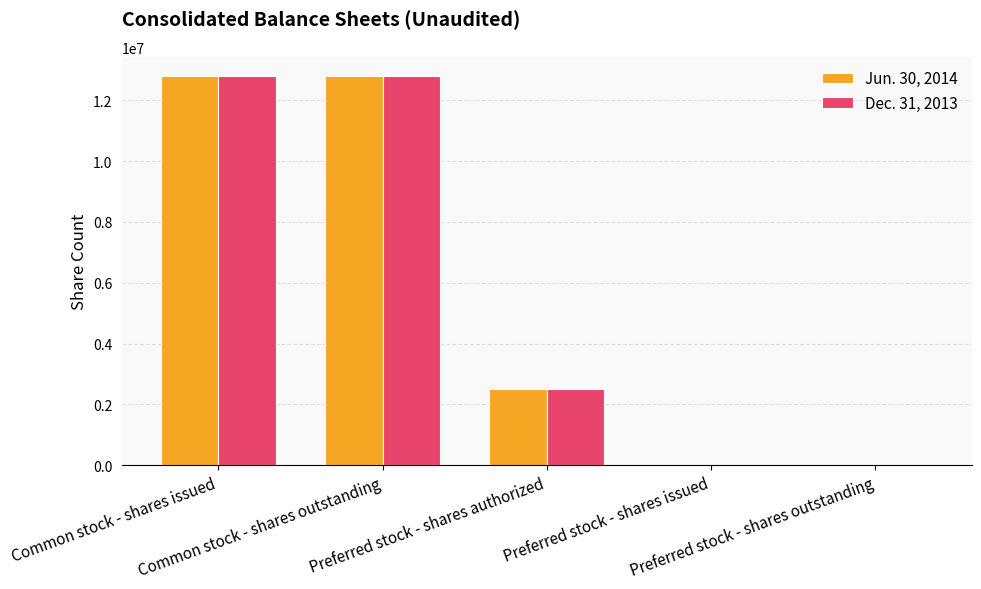

Is it true that Jun. 30, 2014 equals 12791621 at Common stock - shares outstanding?

True